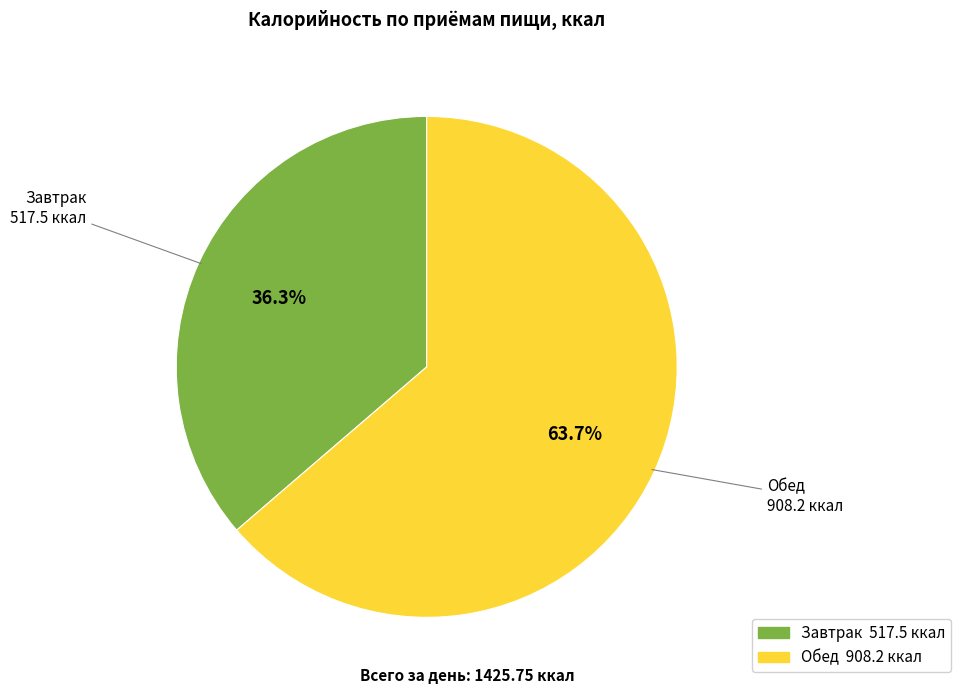

Between Завтрак and Обед, which is larger?

Обед